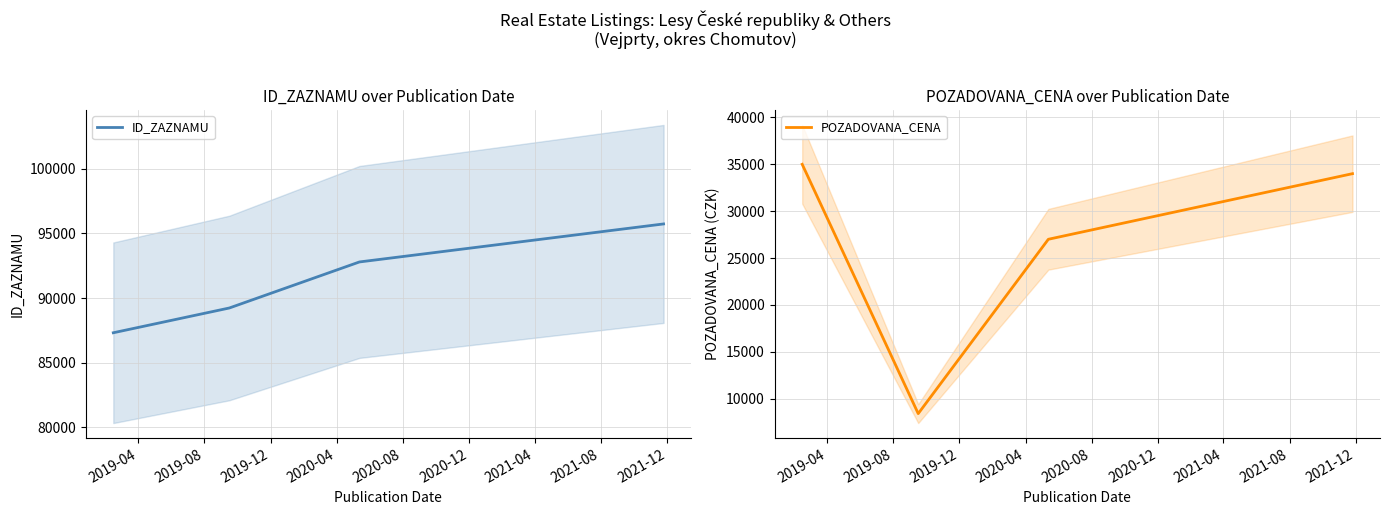

True or false: POZADOVANA_CENA has more than 2 interior local peaks.

False